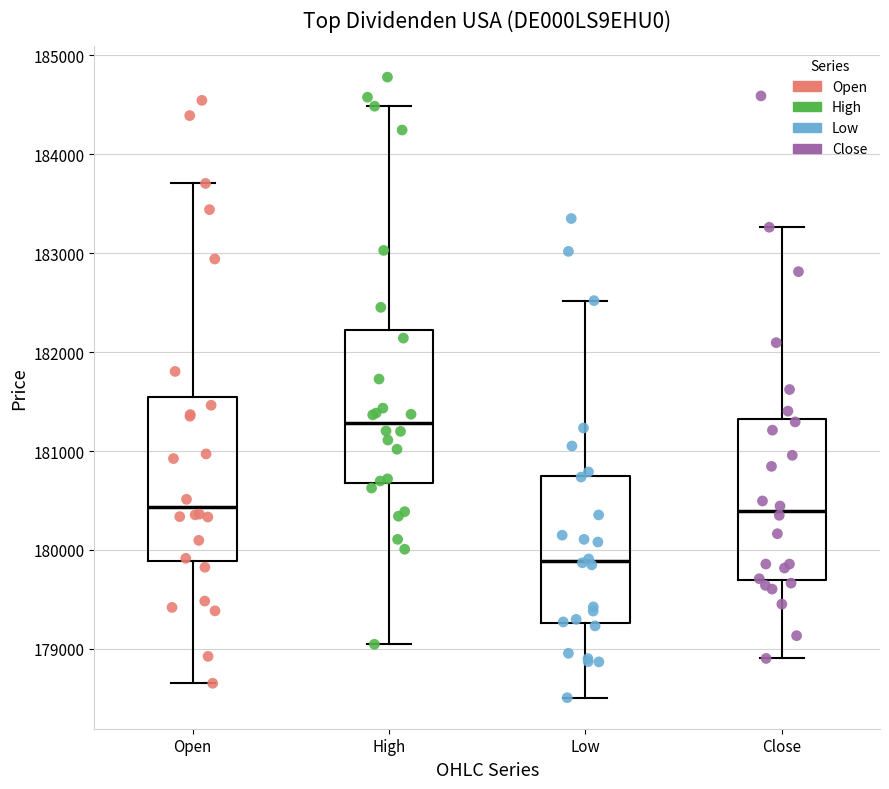

Reading left to right, read every box against the y-axis: the position of its median line, the range the box covers, and the ends of its whiskers. The values are not printed on the chart, so give them approximately, as read against the axis.

Open: median 180400, box 179900 to 181500, whiskers 178700 to 183700
High: median 181300, box 180700 to 182200, whiskers 179000 to 184500
Low: median 179900, box 179300 to 180800, whiskers 178500 to 182500
Close: median 180400, box 179700 to 181300, whiskers 178900 to 183300